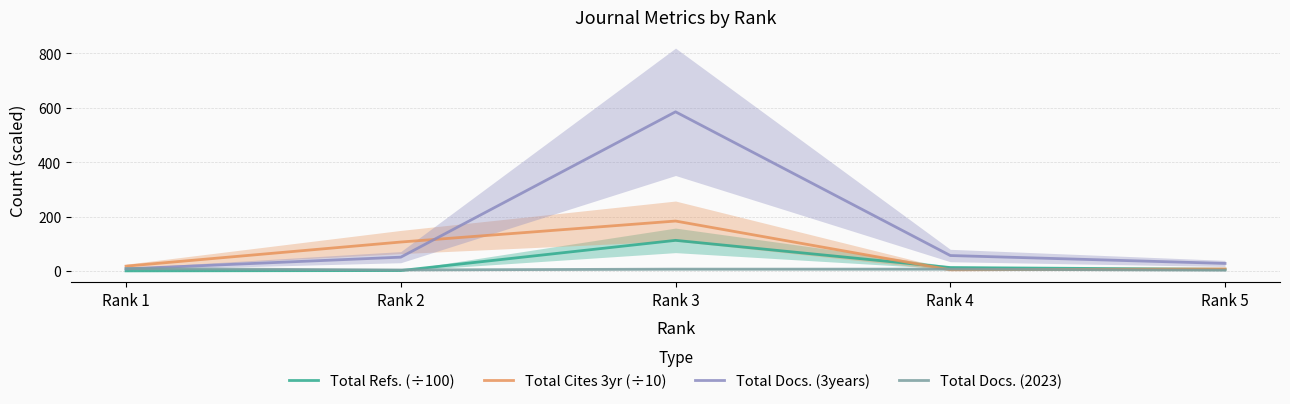

What is the value of the Total Refs. (÷100) point at the 3rd from the left?

112.7